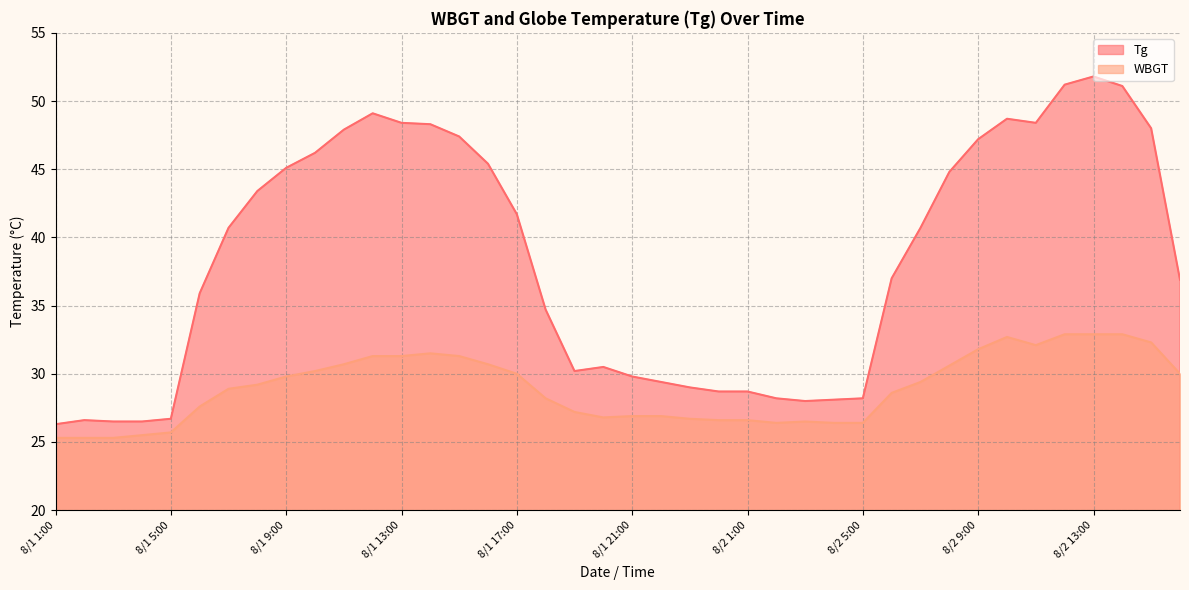

What is the value of the WBGT point at the 38th from the left?

32.9